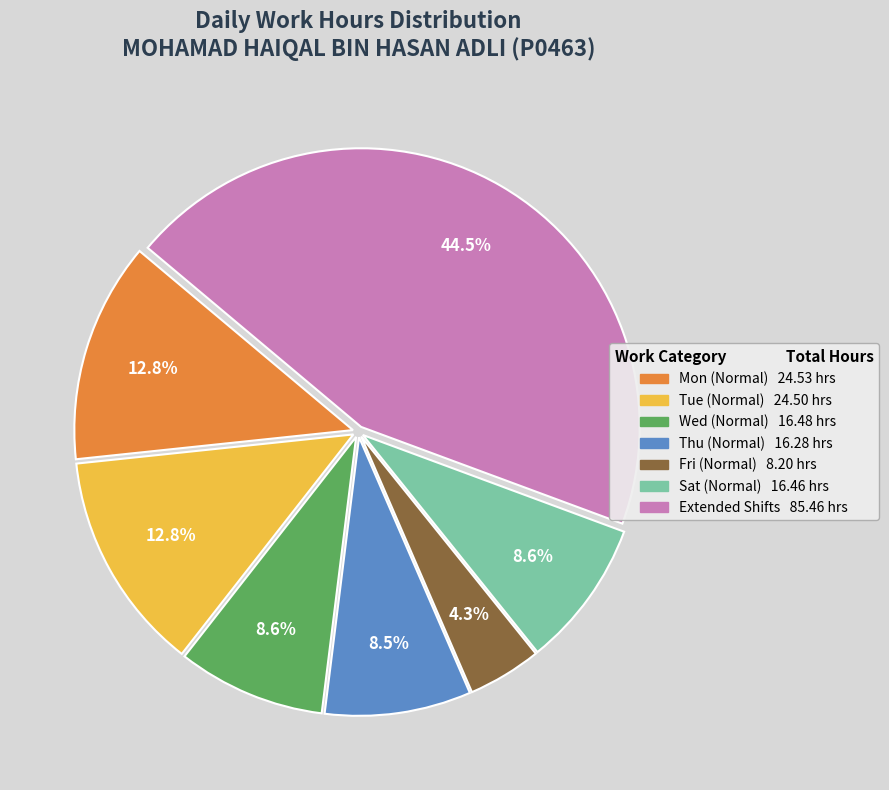

Does any single category account for the majority?

No